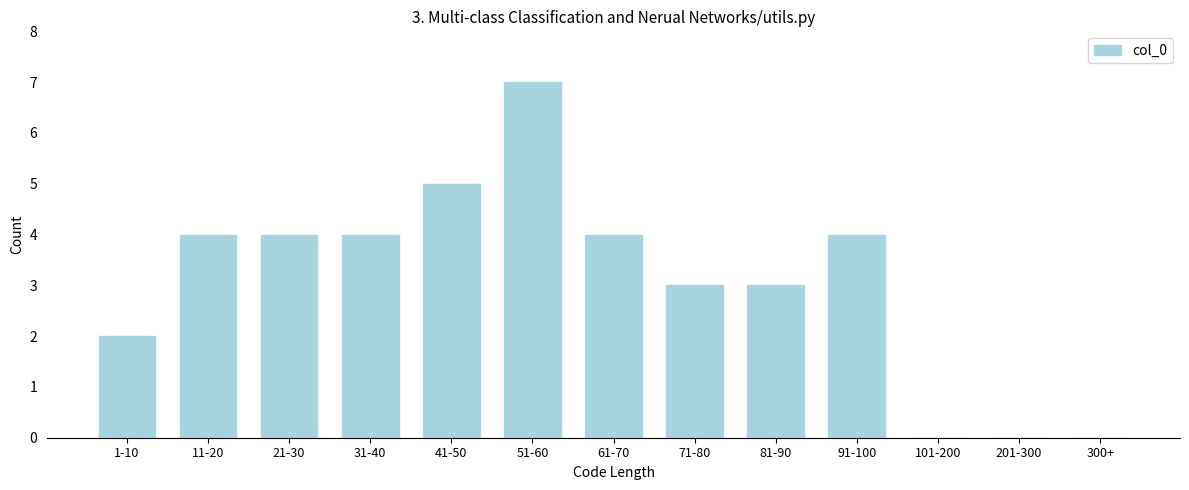

Reading right to left, list all the values displayed in this chart.

300+=0	201-300=0	101-200=0	91-100=4	81-90=3	71-80=3	61-70=4	51-60=7	41-50=5	31-40=4	21-30=4	11-20=4	1-10=2